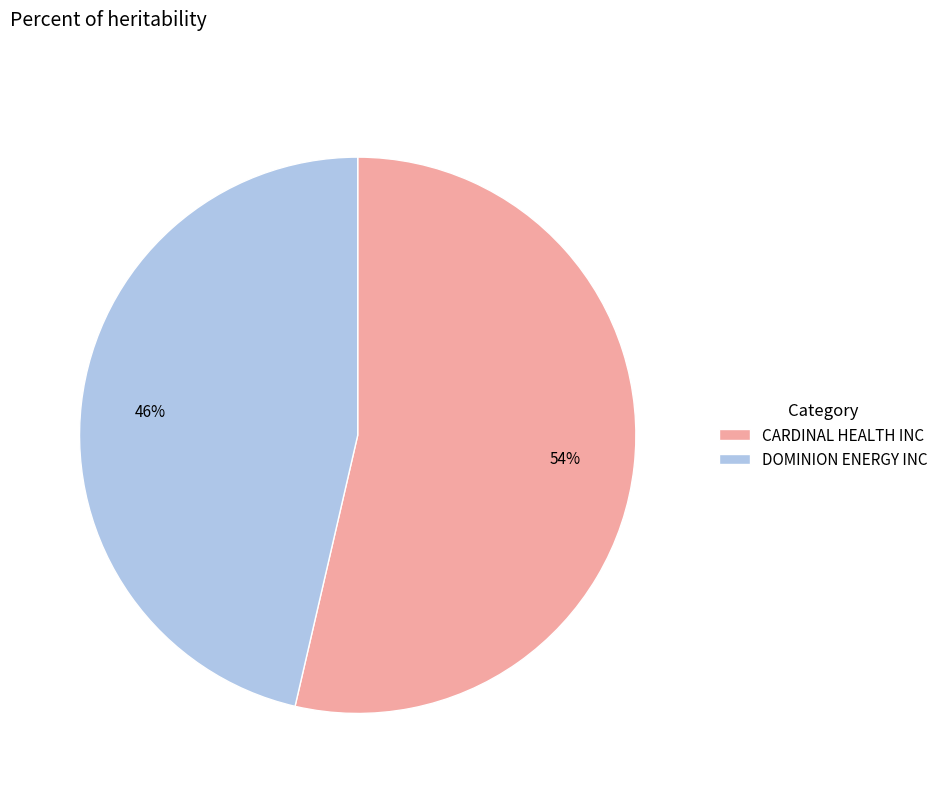

What percentage is the DOMINION ENERGY INC slice, to the nearest percent?

46%